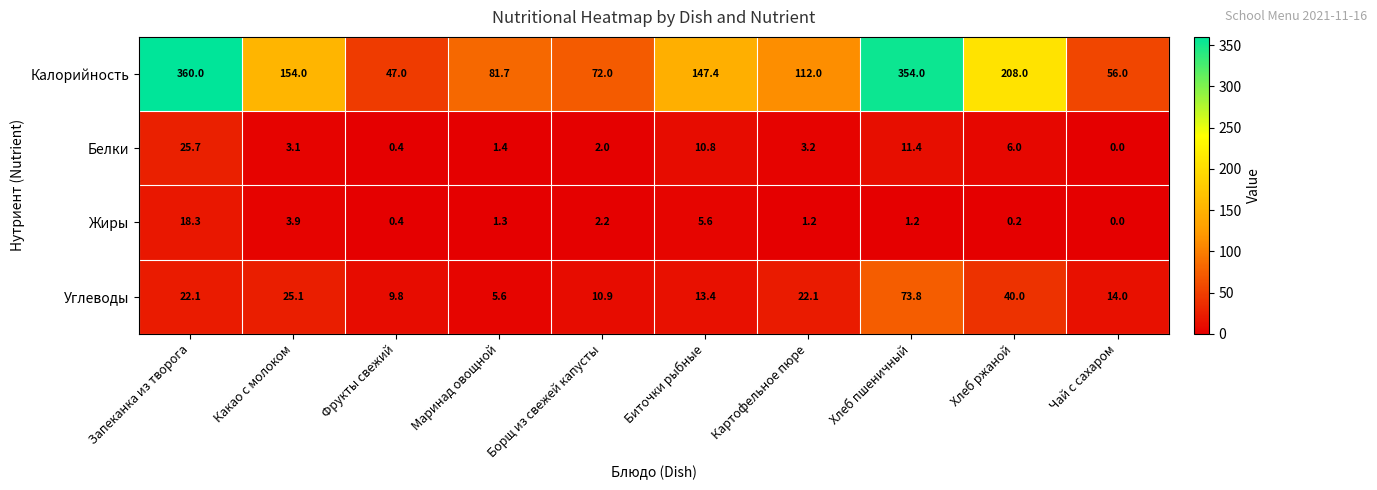

The Углеводы series shows 2.4 at Маринад овощной. True or false?

False